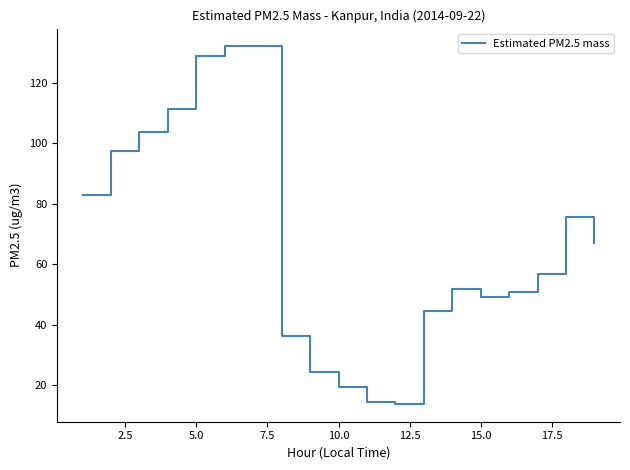

What is the smallest value displayed?

13.8